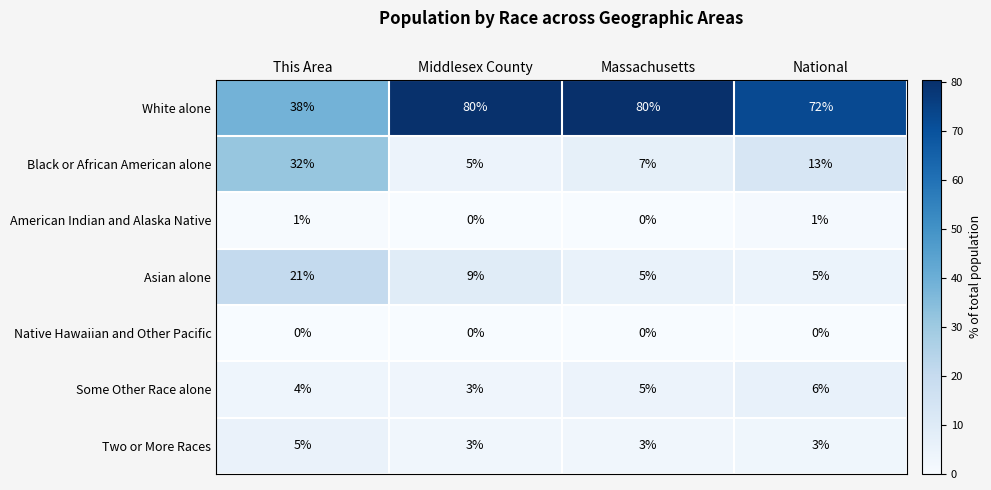

Which series has the largest range (max minus min)?

White alone